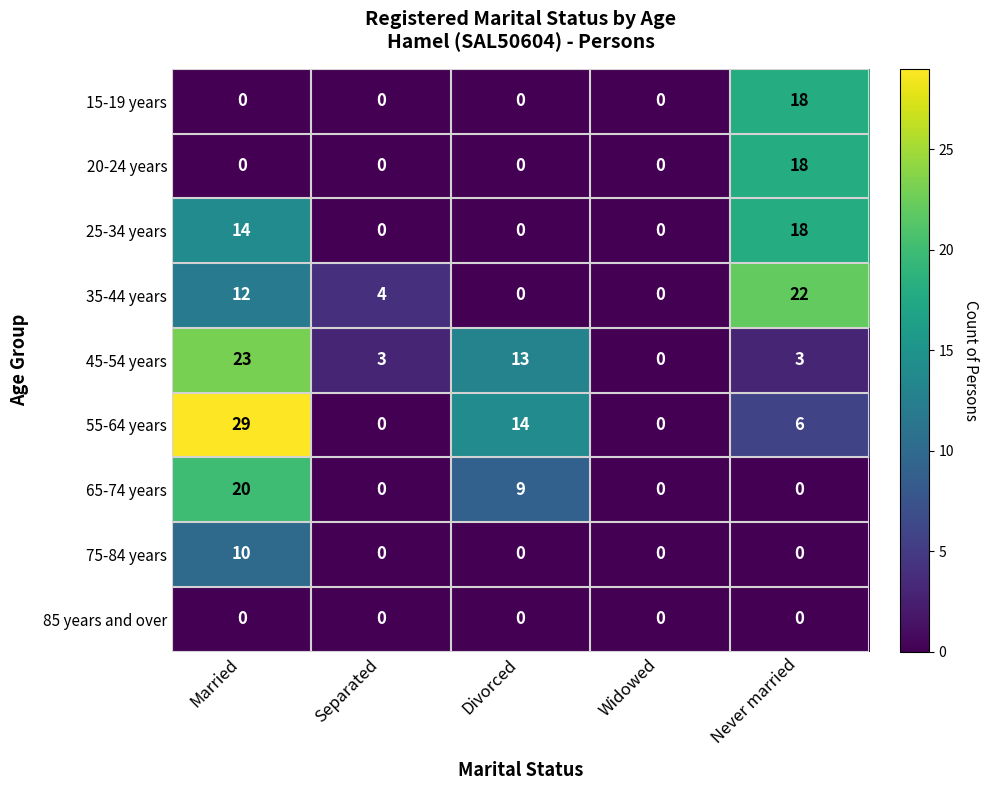

The 75-84 years series shows 6 at Married. True or false?

False